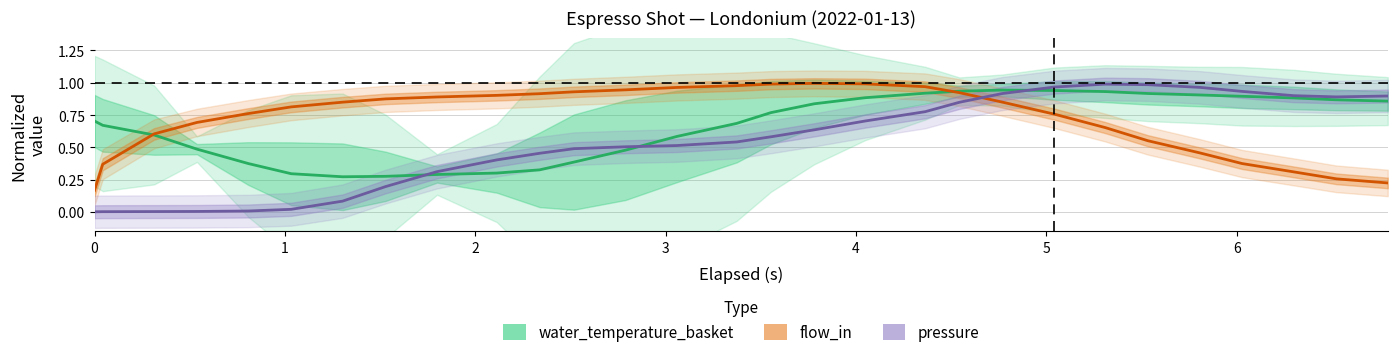

Is the value of flow_in at 10 greater than the value of pressure at 27?

Yes